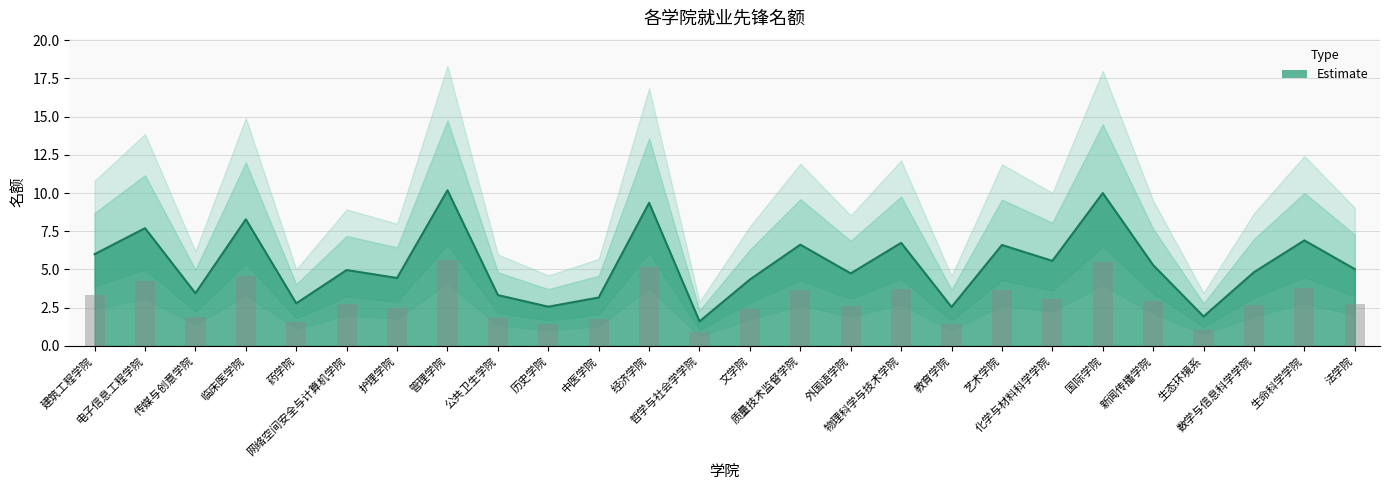

At which category does the chart reach its minimum across all series?

哲学与社会学学院